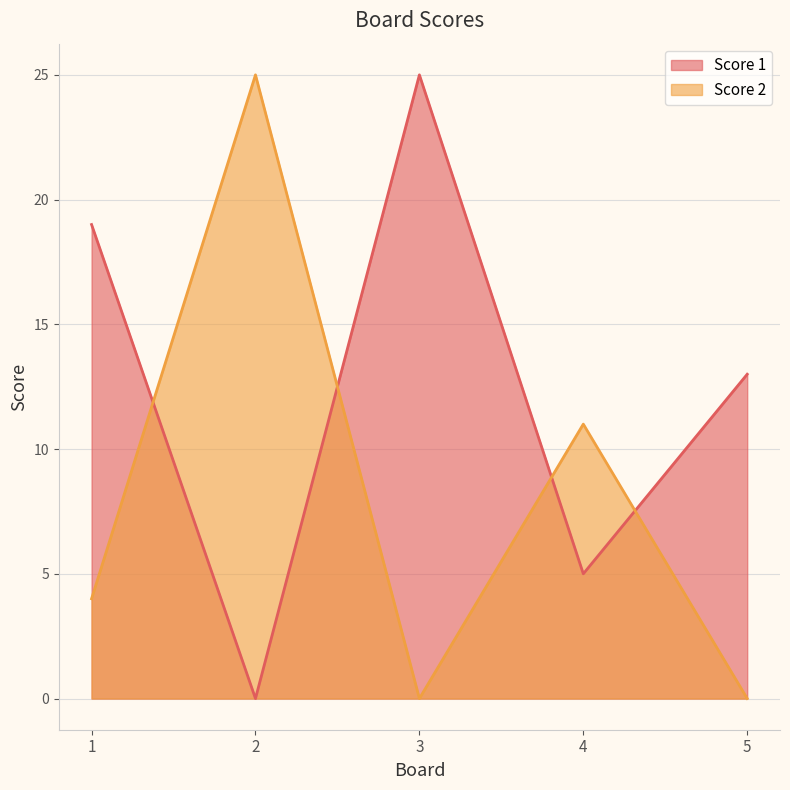

Does the chart have visible grid lines?

Yes